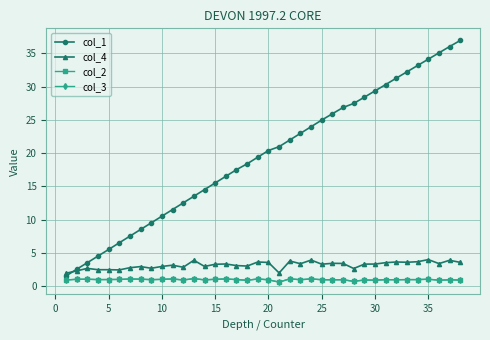

Does the chart have visible grid lines?

Yes